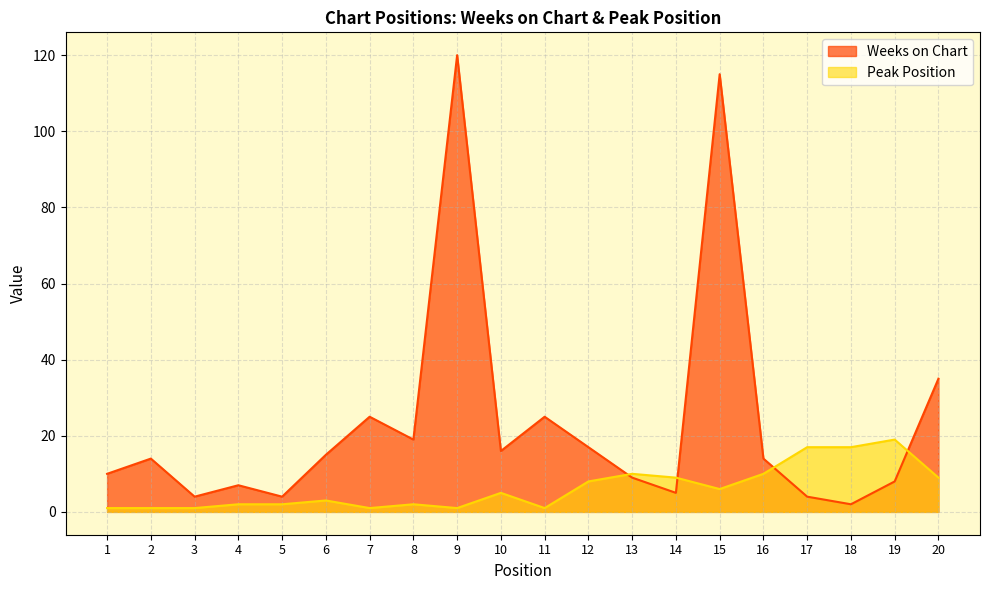

Reading left to right, list all the values displayed in this chart.

Weeks on Chart: 1=10	2=14	3=4	4=7	5=4	6=15	7=25	8=19	9=120	10=16	11=25	12=17	13=9	14=5	15=115	16=14	17=4	18=2	19=8	20=35
Peak Position: 1=1	2=1	3=1	4=2	5=2	6=3	7=1	8=2	9=1	10=5	11=1	12=8	13=10	14=9	15=6	16=10	17=17	18=17	19=19	20=9